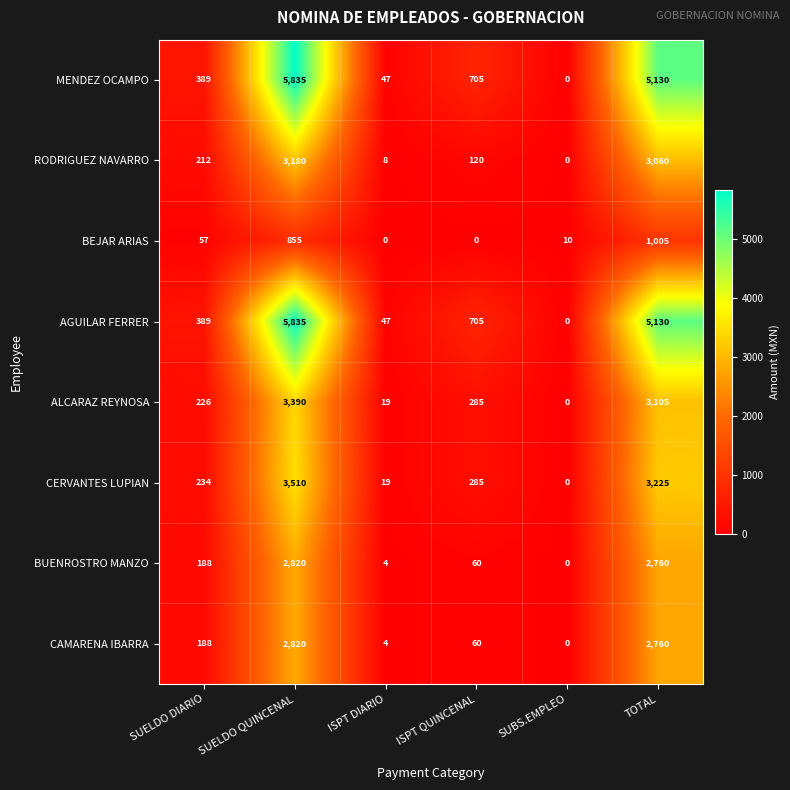

What is the sum of all CAMARENA IBARRA values?

5832